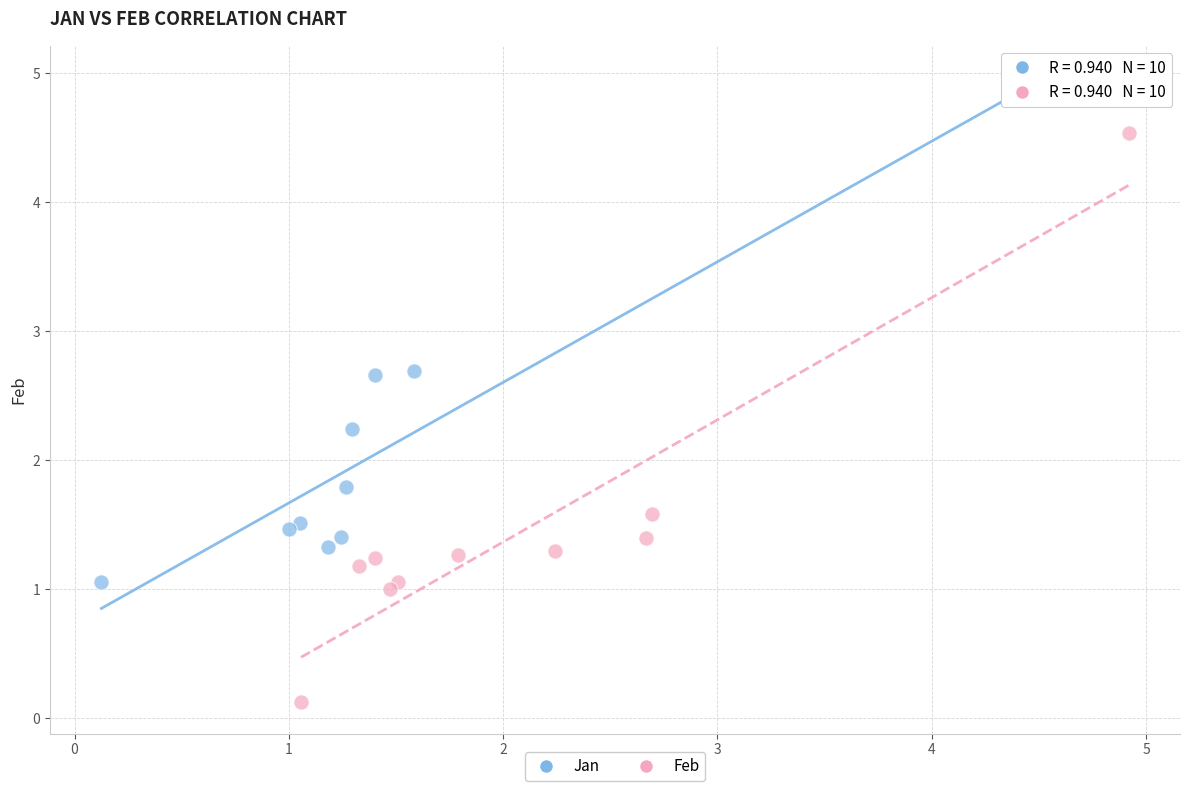

Which series reaches the maximum Y coordinate?

Jan